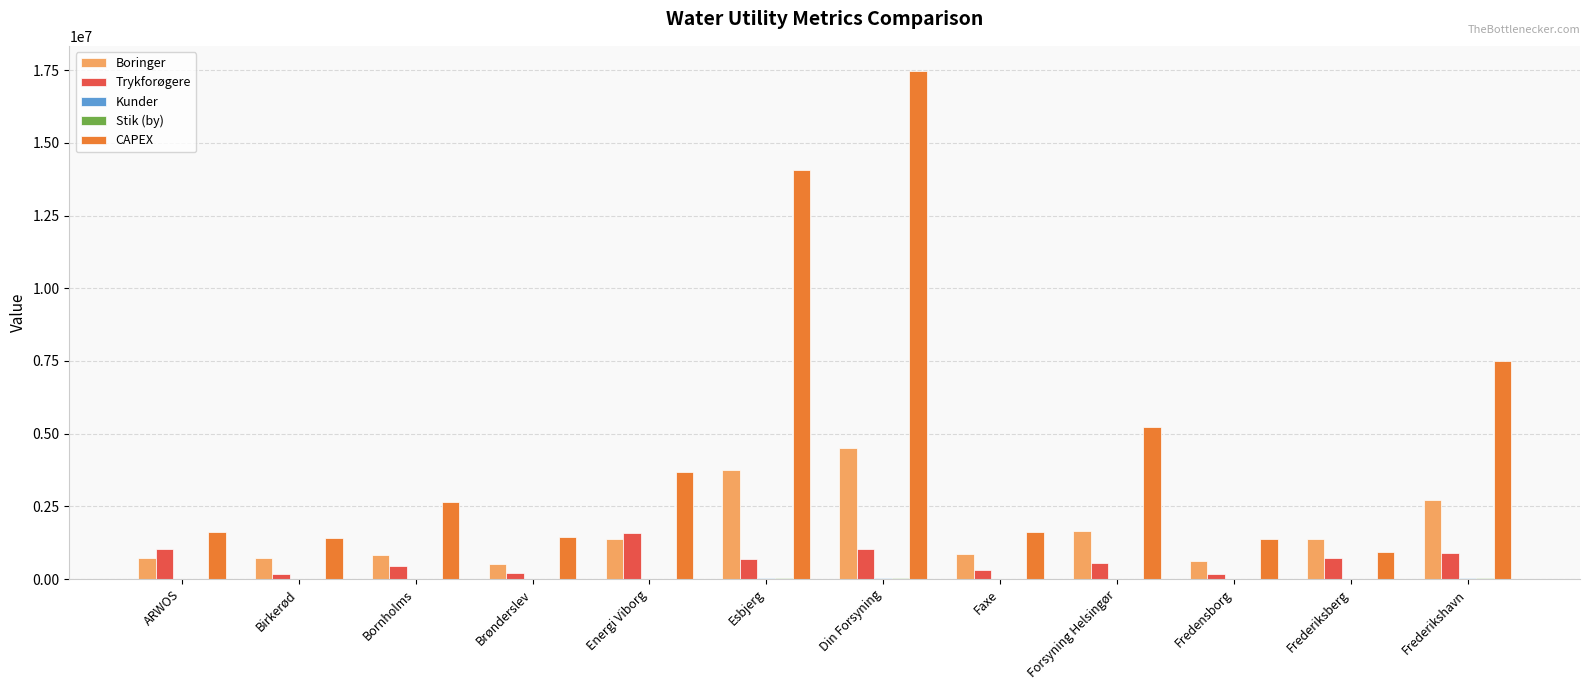

Are the bars grouped side by side (vs. stacked)?

Yes